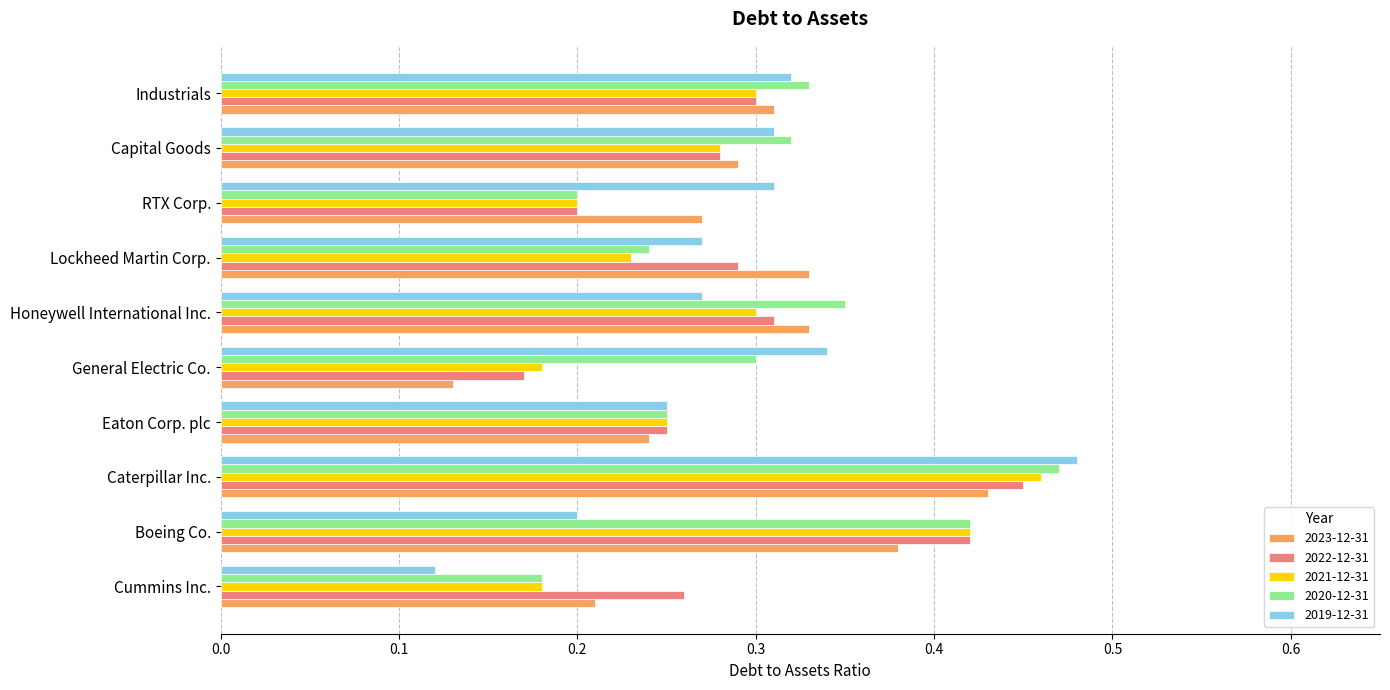

Is the value of 2022-12-31 at Eaton Corp. plc greater than the value of 2020-12-31 at Caterpillar Inc.?

No